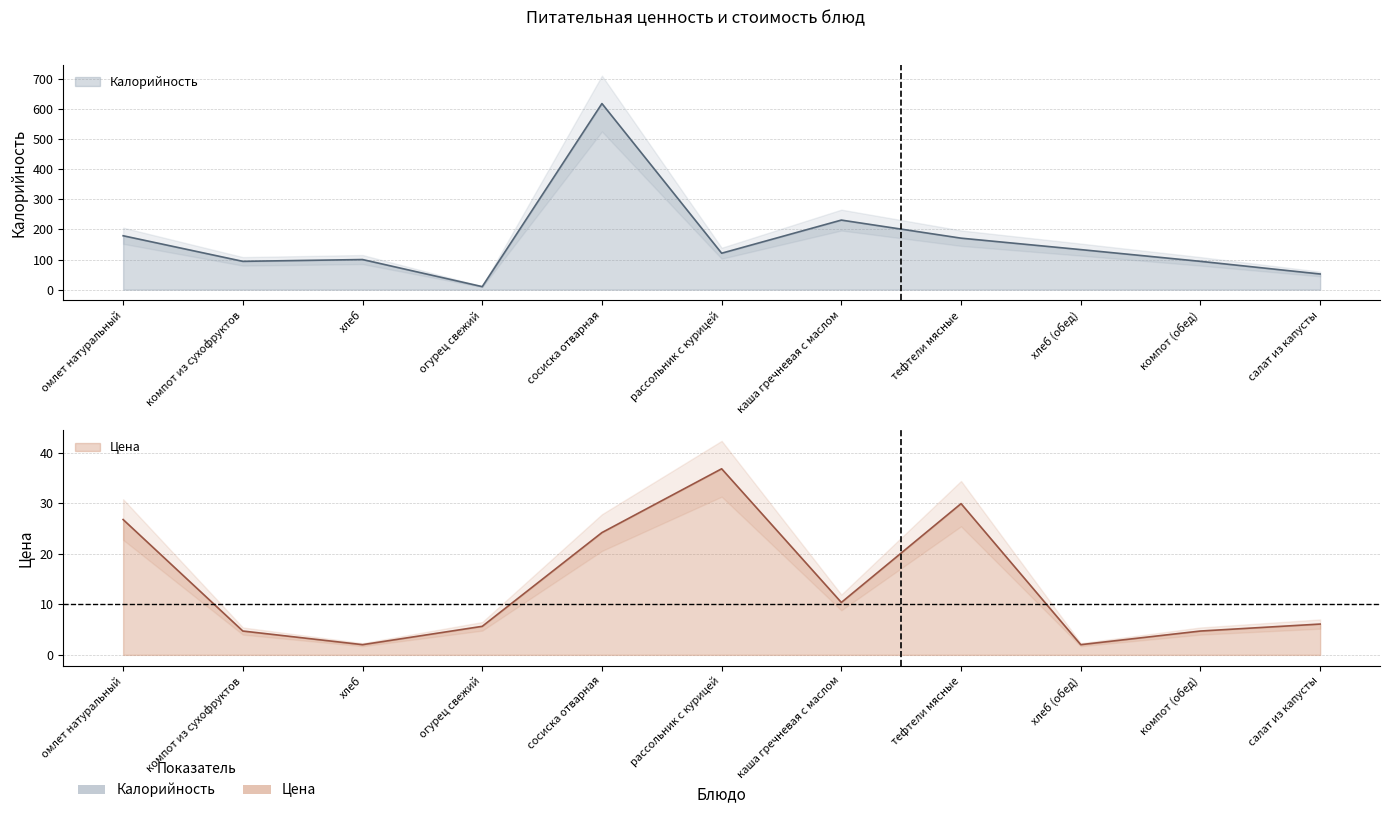

What is the total value across all series at омлет натуральный?

205.8